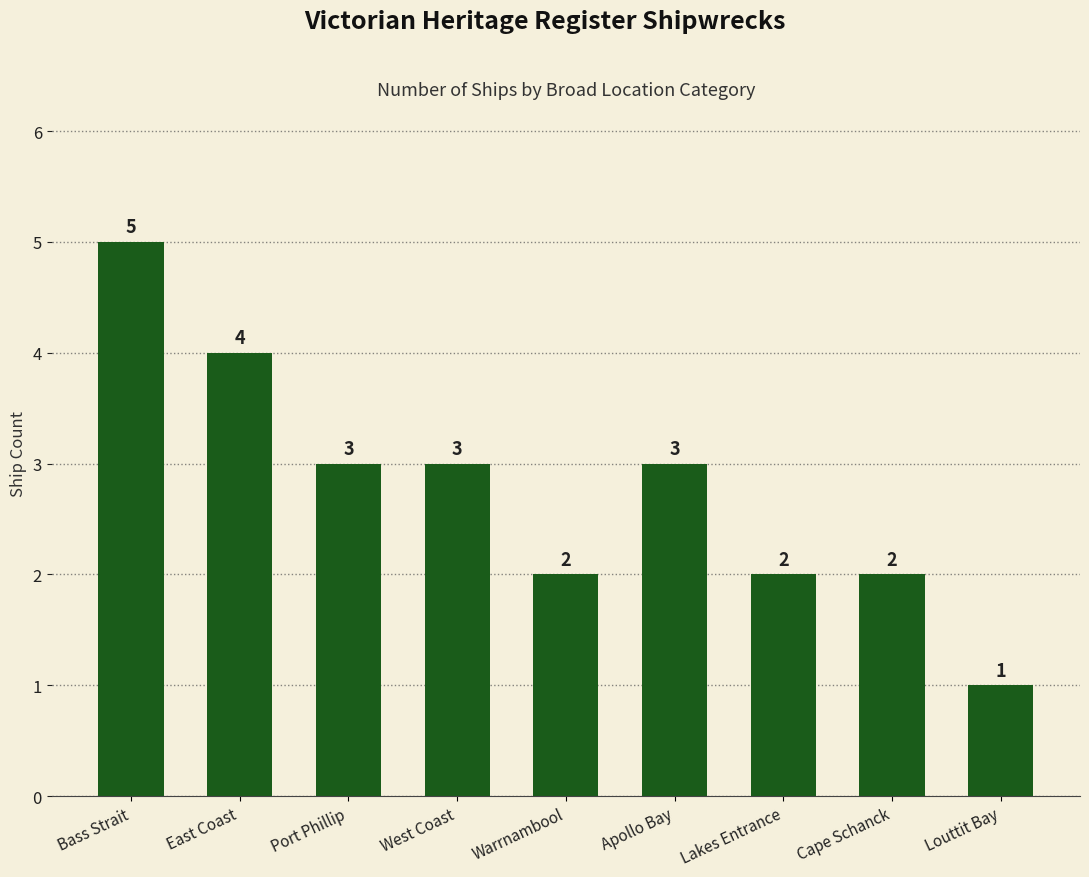

Read the value at Louttit Bay.

1